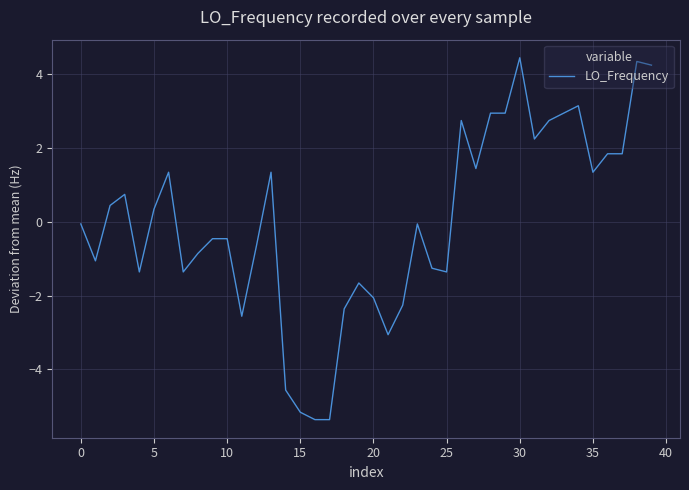

How many distinct data groups are displayed?

1